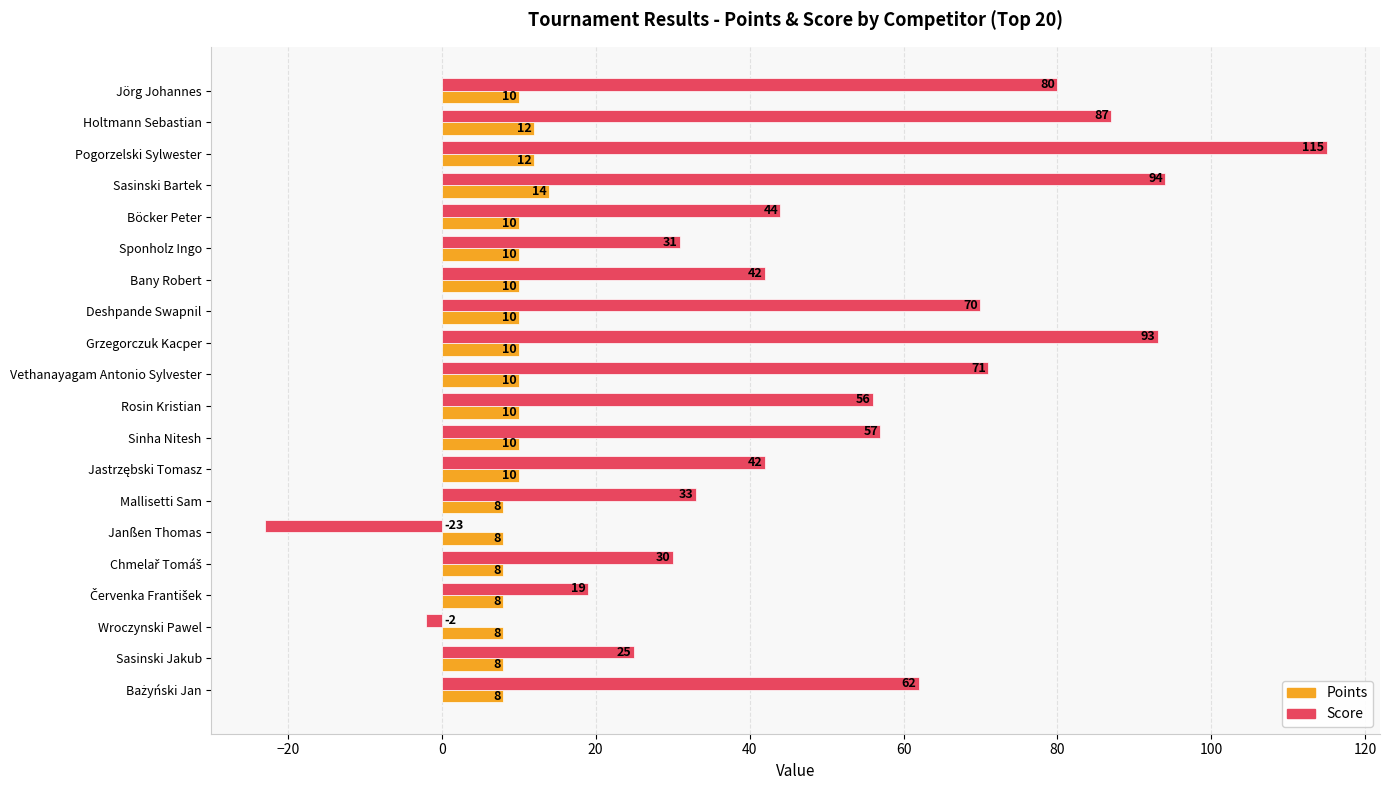

What is the difference between the highest and lowest values at Wroczynski Pawel?

10